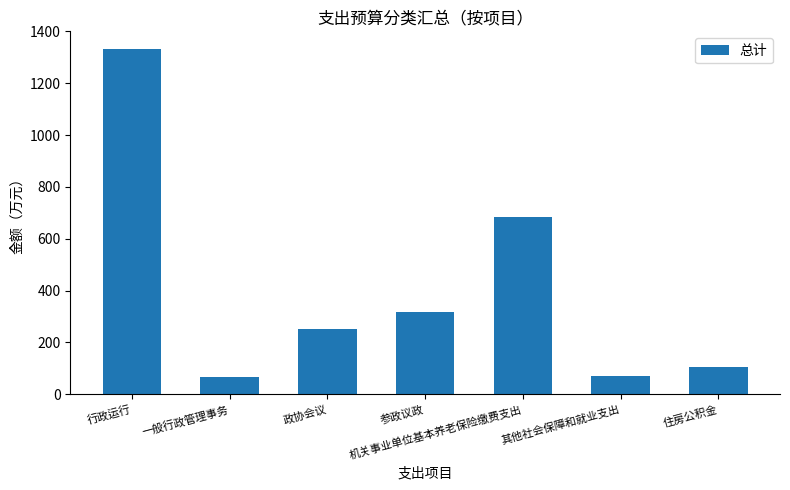

The chart shows a value of 208.1 at 参政议政. True or false?

False